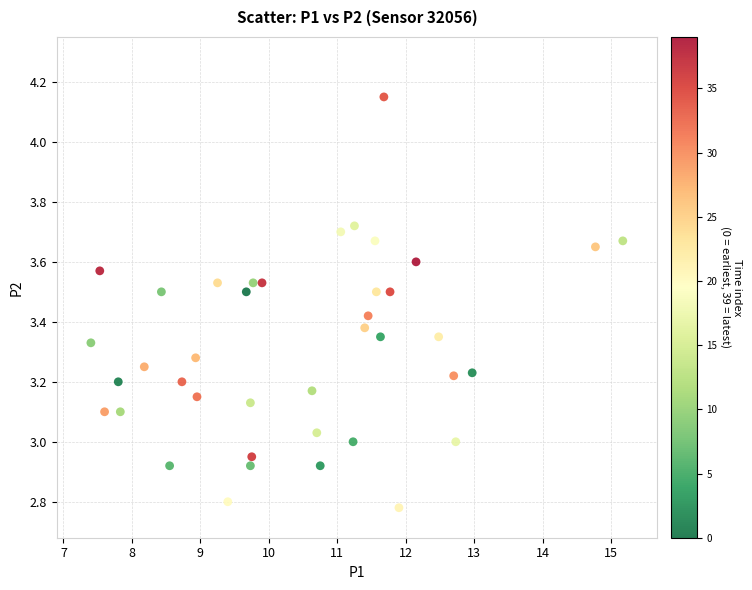

What is the range of Y values (max minus min)?

1.4